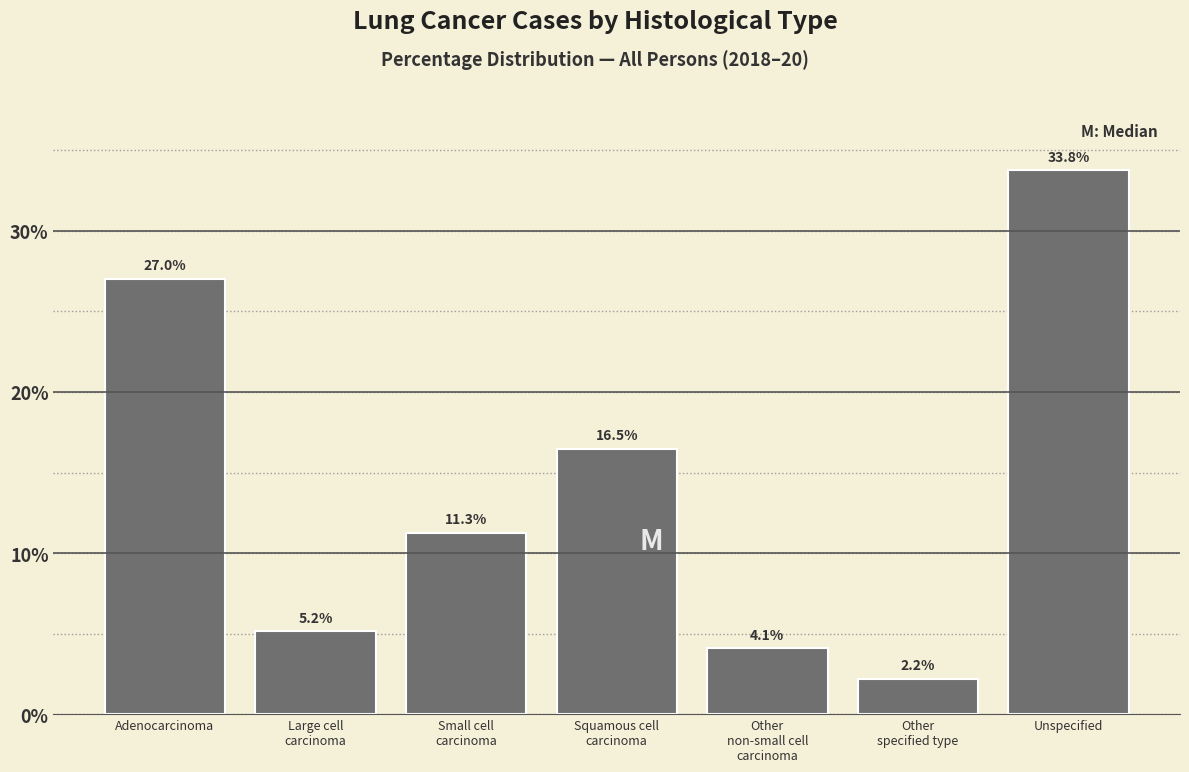

Reading left to right, transcribe all the data shown in this chart.

27.0	5.2	11.3	16.5	4.1	2.2	33.8